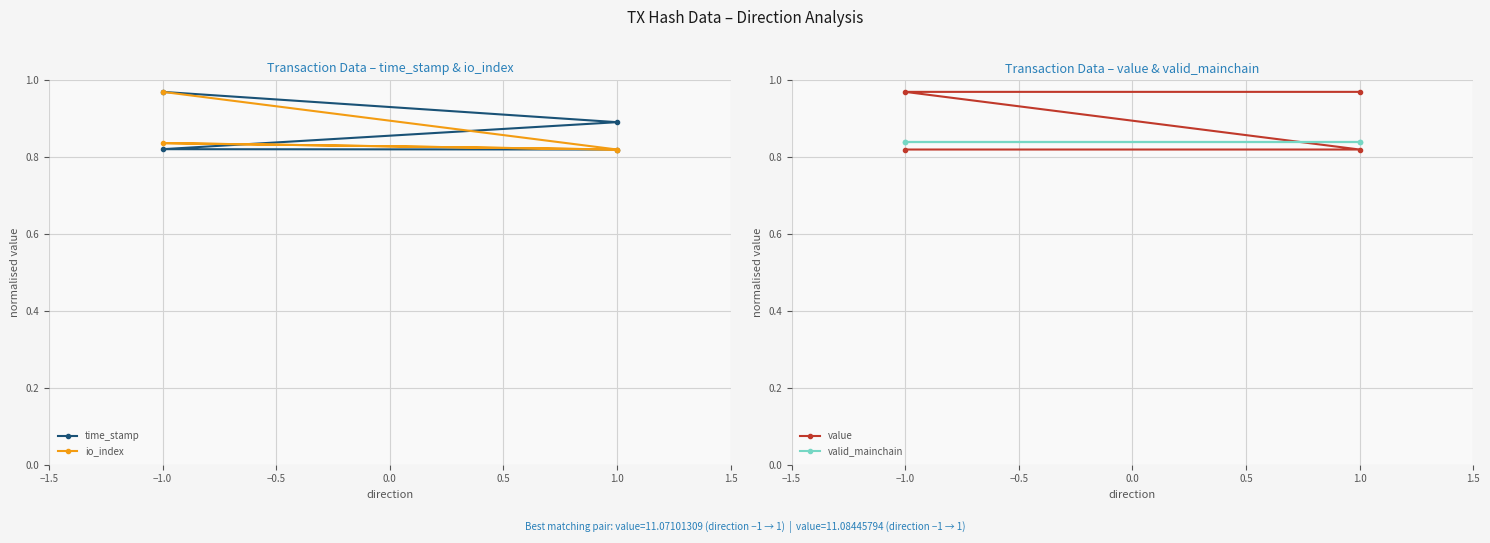

List the series in order of their peak value, highest first.

time_stamp, io_index, value, valid_mainchain